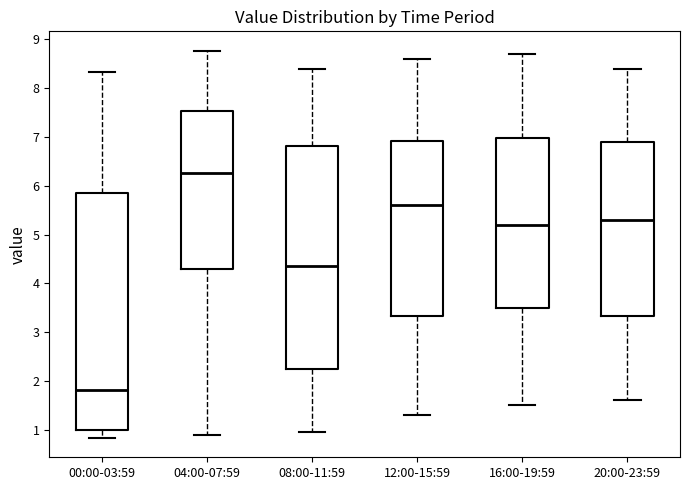

Reading left to right, transcribe this box plot: for each box, give where its median line is, the range the box spans, and where its two whiskers end, as read against the y-axis. The values are not printed on the chart, so give them approximately, as read against the axis.

00:00-03:59: median 1.8, box 1.0 to 5.9, whiskers 0.8 to 8.3
04:00-07:59: median 6.3, box 4.3 to 7.5, whiskers 0.9 to 8.8
08:00-11:59: median 4.4, box 2.3 to 6.8, whiskers 1.0 to 8.4
12:00-15:59: median 5.6, box 3.3 to 6.9, whiskers 1.3 to 8.6
16:00-19:59: median 5.2, box 3.5 to 7.0, whiskers 1.5 to 8.7
20:00-23:59: median 5.3, box 3.3 to 6.9, whiskers 1.6 to 8.4